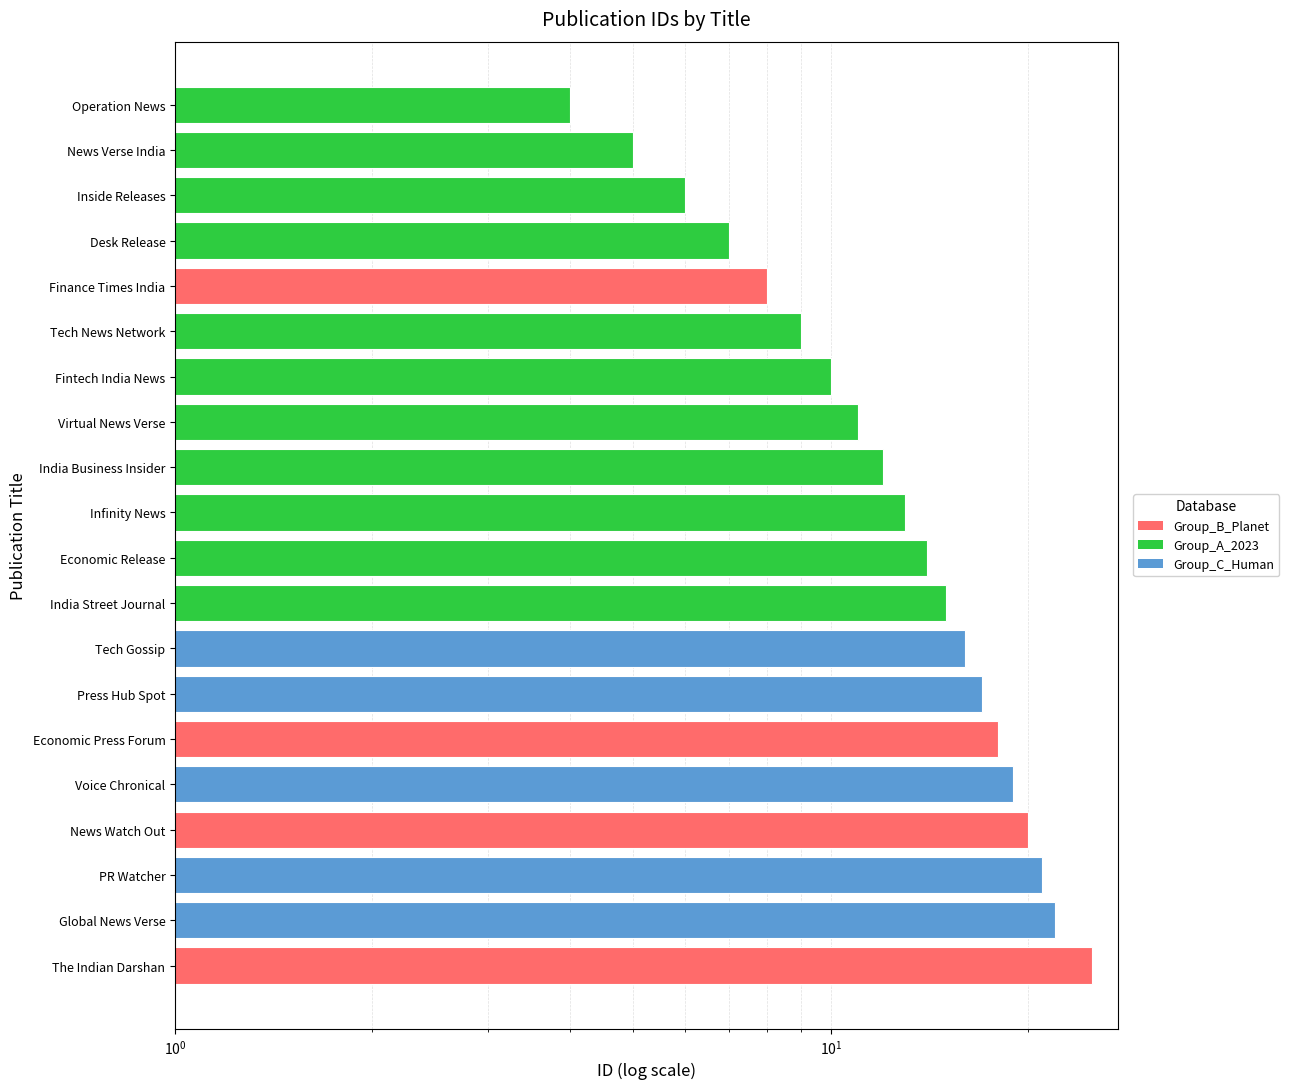

What is the value of the 7th bar from the left?

10